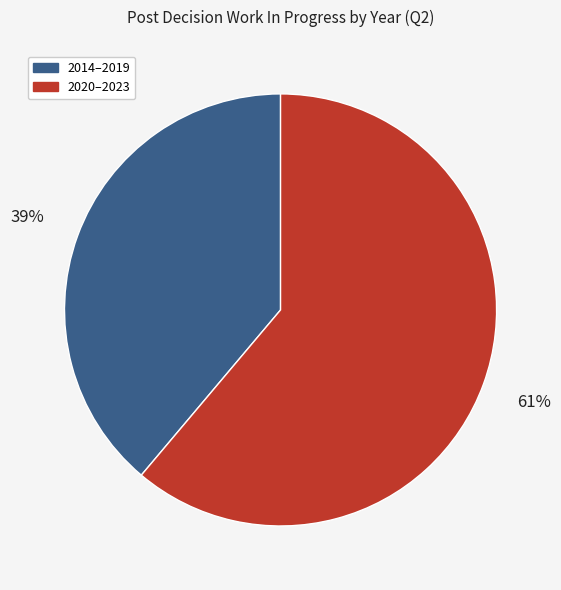

To the nearest percent, what is the average slice percentage?

50%